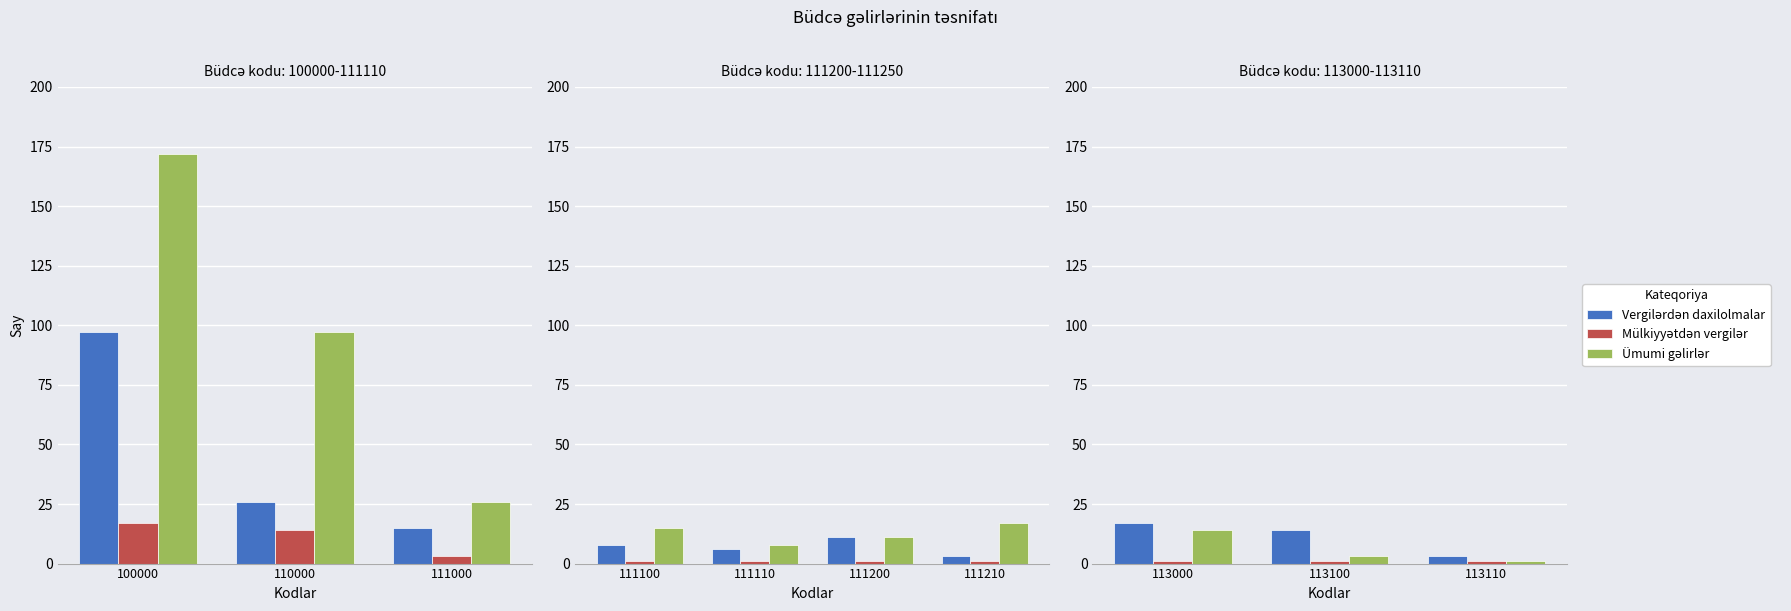

Does the chart contain stacked bars?

No